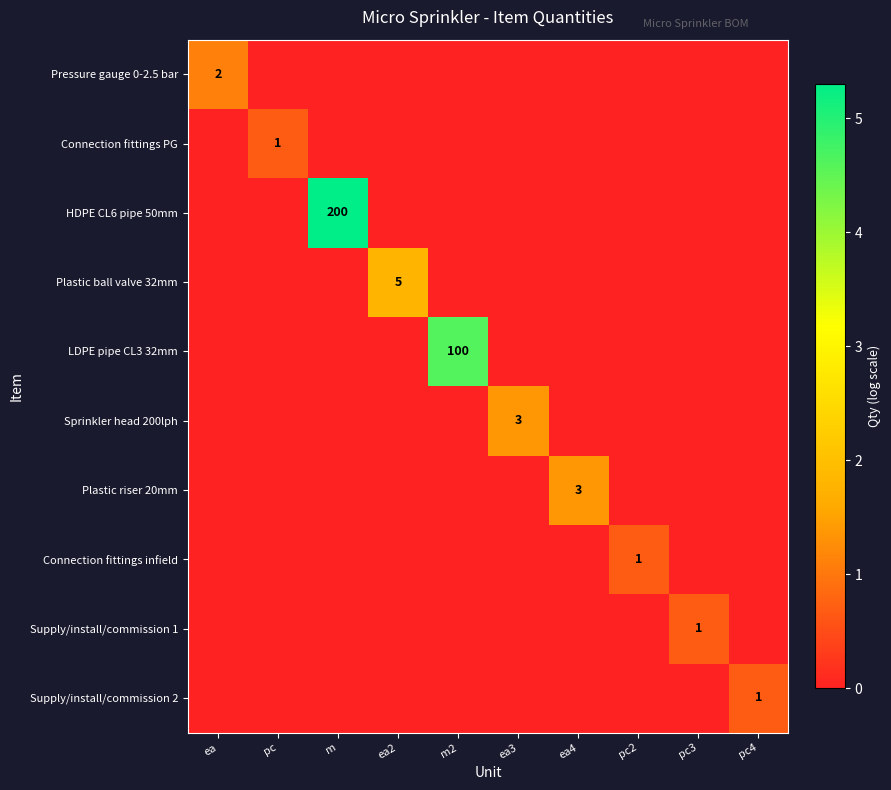

The value of HDPE CL6 pipe 50mm at m is 60. True or false?

False